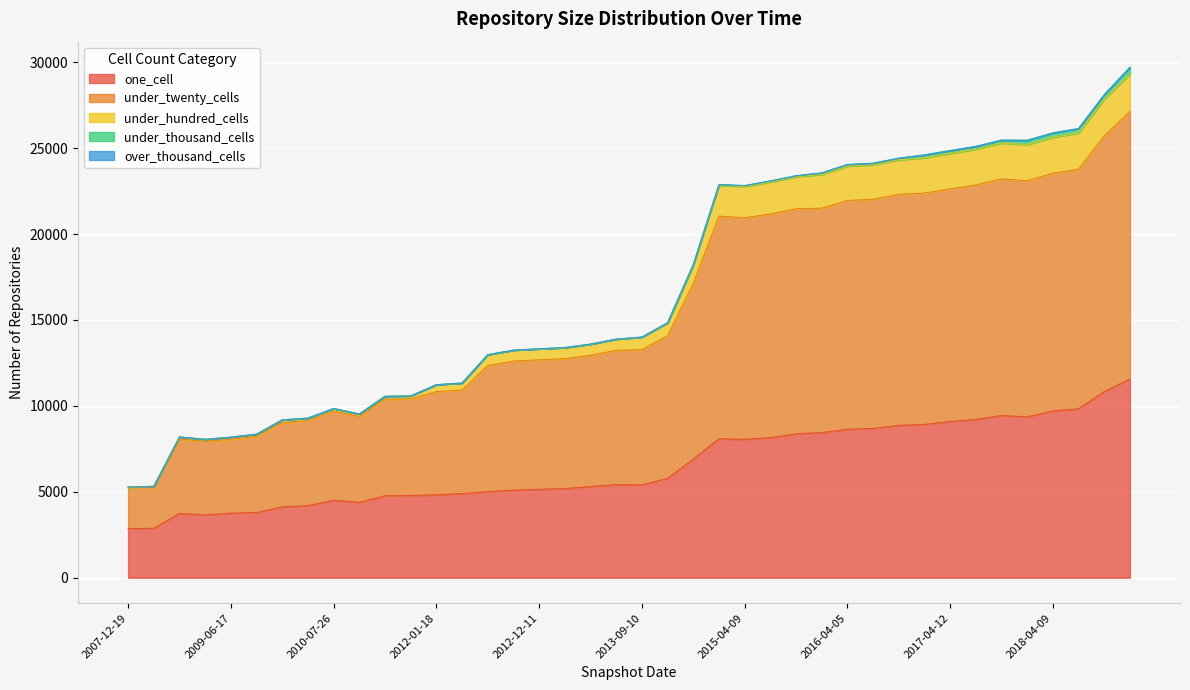

What is the label of the 21st point from the right?

2013-07-09